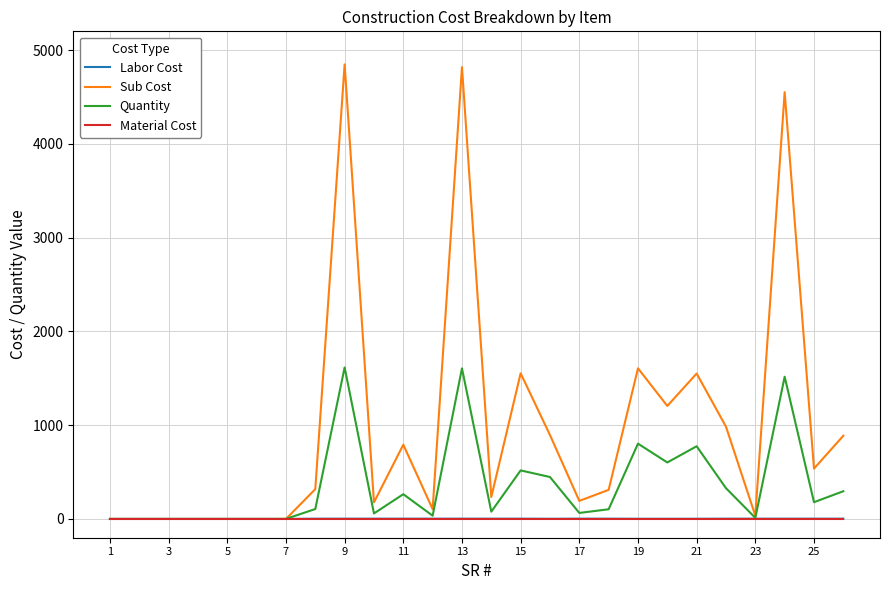

Which series has the widest spread of values?

Sub Cost